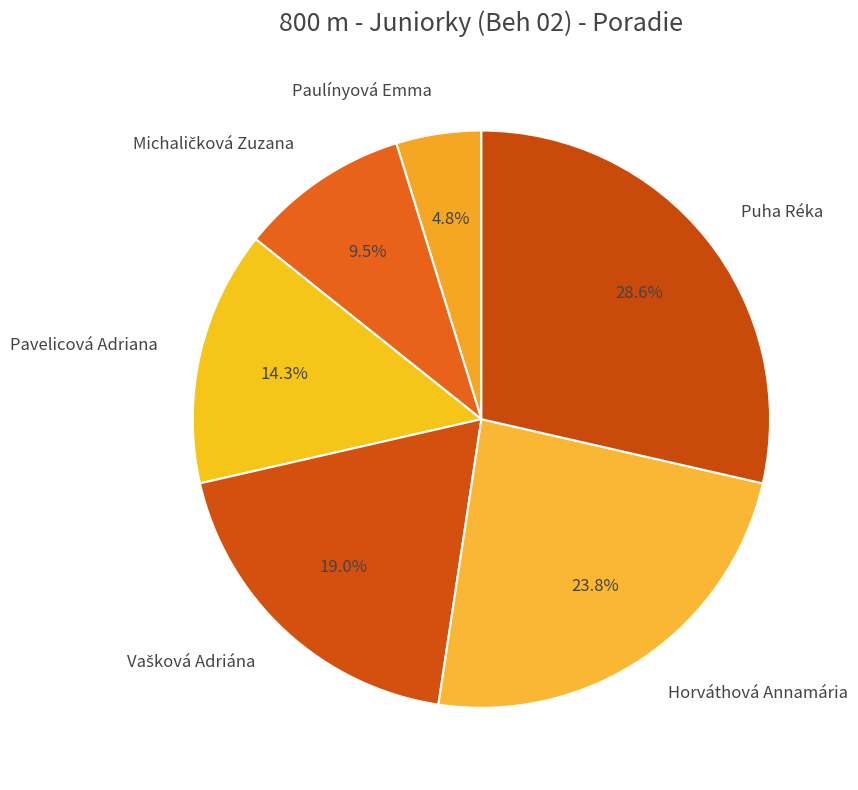

Count the number of slices in the pie.

6